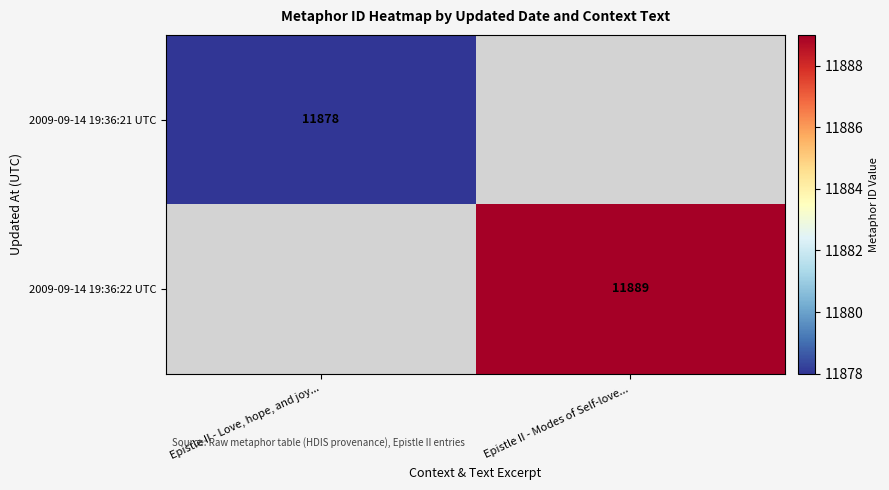

The 2009-09-14 19:36:22 UTC series shows 11889 at Epistle II - Modes of Self-love.... True or false?

True